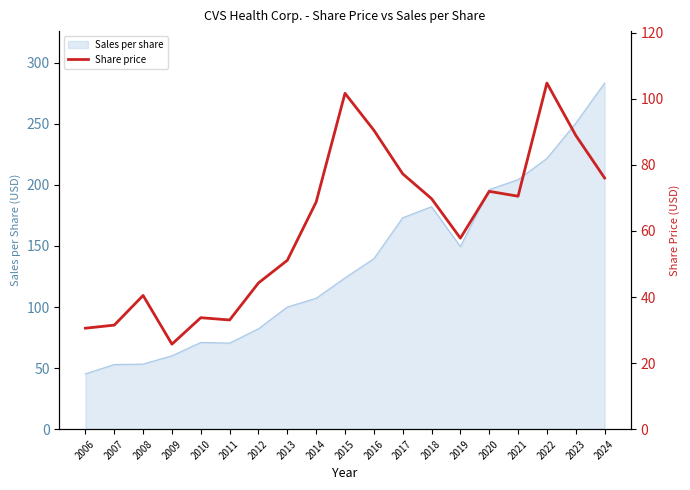

Reading left to right, what are all the values shown in this chart?

2006=30.6	2007=31.5	2008=40.5	2009=25.7	2010=33.8	2011=33.1	2012=44.3	2013=51.1	2014=68.8	2015=101.7	2016=90.5	2017=77.3	2018=69.8	2019=57.8	2020=72.0	2021=70.5	2022=104.8	2023=89.0	2024=76.0